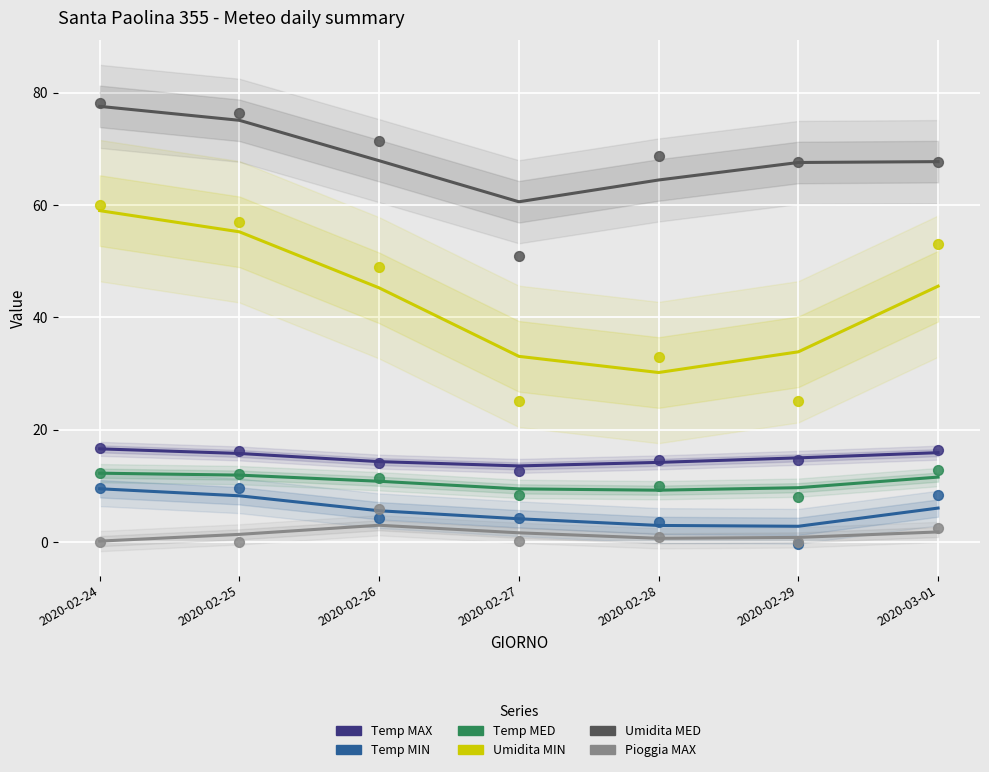

Which series contains the highest Y value?

Umidita MED